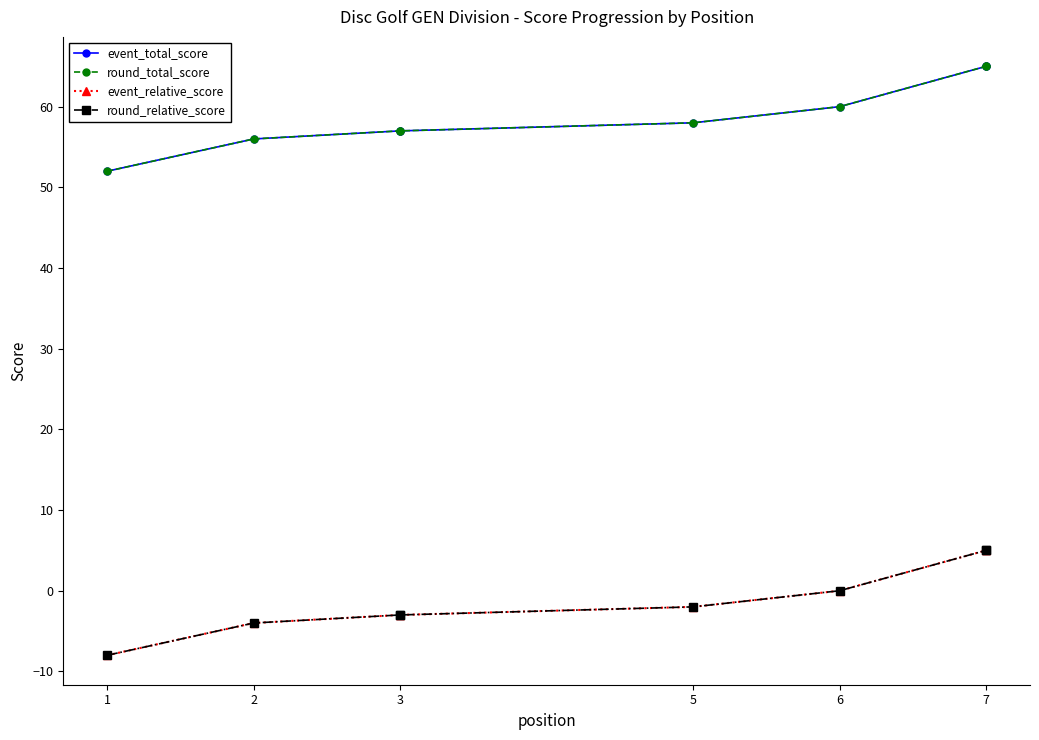

True or false: event_total_score has more than 2 interior local peaks.

False